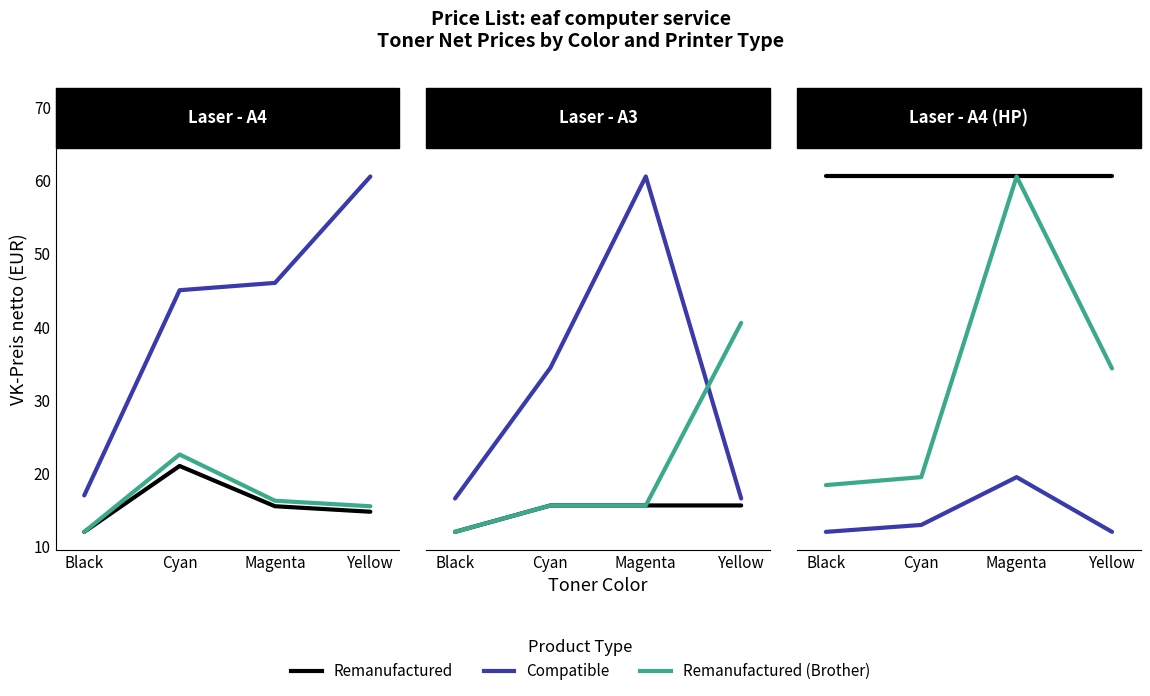

Which series has the largest total across all categories?

Remanufactured